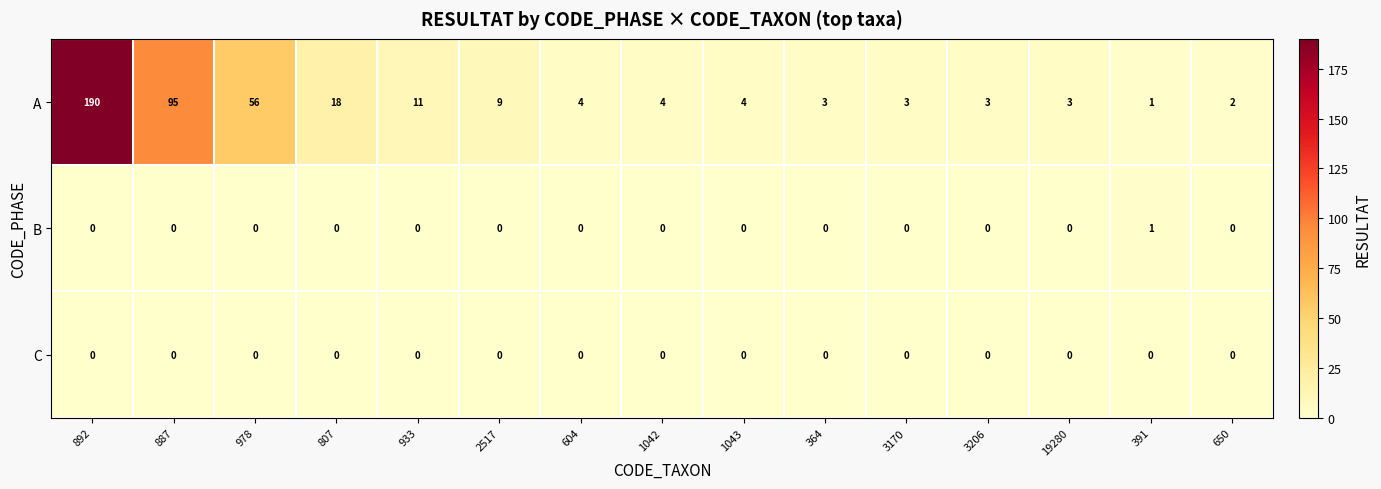

At which label is A closest to 95?

887